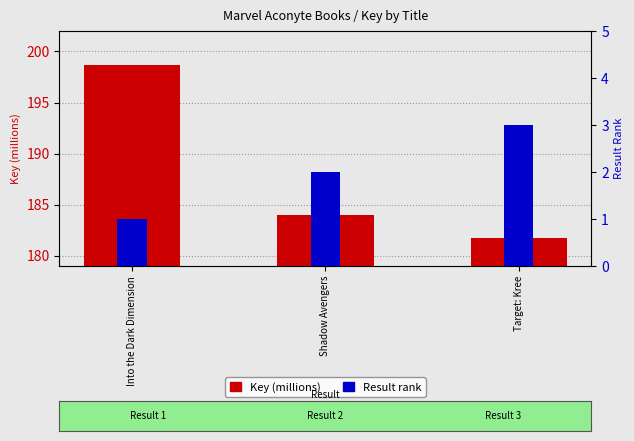

Where is Key (millions) nearest to the value 190?

Shadow Avengers